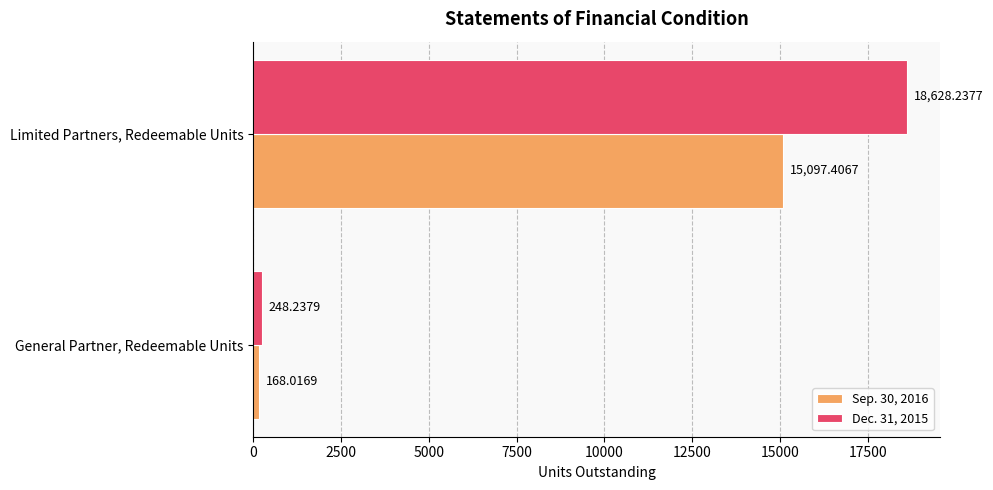

Is the value of Sep. 30, 2016 at Limited Partners, Redeemable Units greater than the value of Dec. 31, 2015 at General Partner, Redeemable Units?

Yes